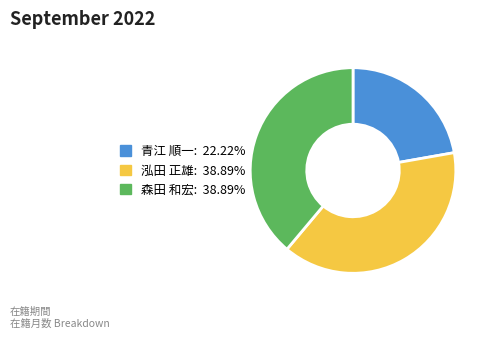

Between 青江 順一 and 泓田 正雄, which is larger?

泓田 正雄